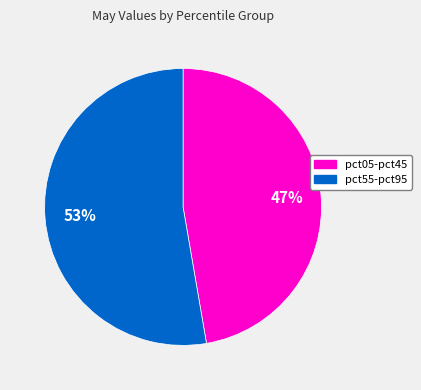

To the nearest percent, what is the average slice percentage?

50%